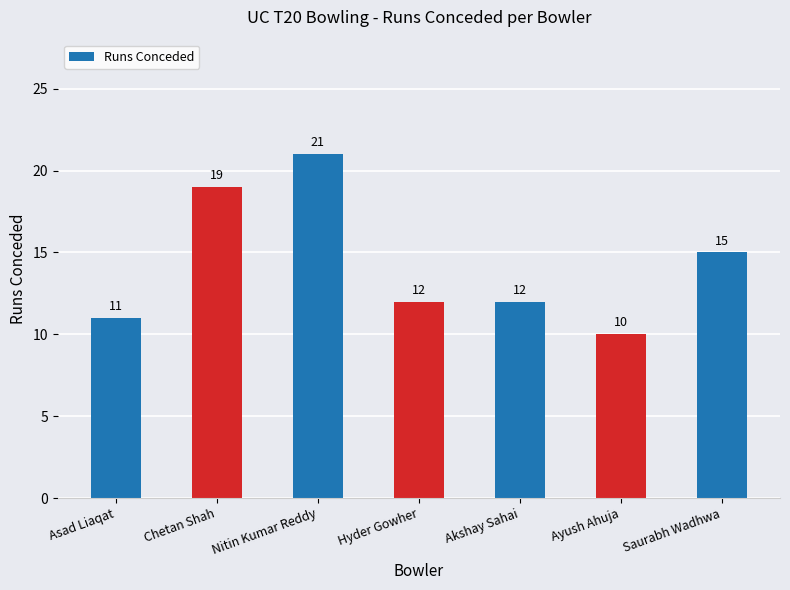

At which label does the data first exceed 12?

Chetan Shah